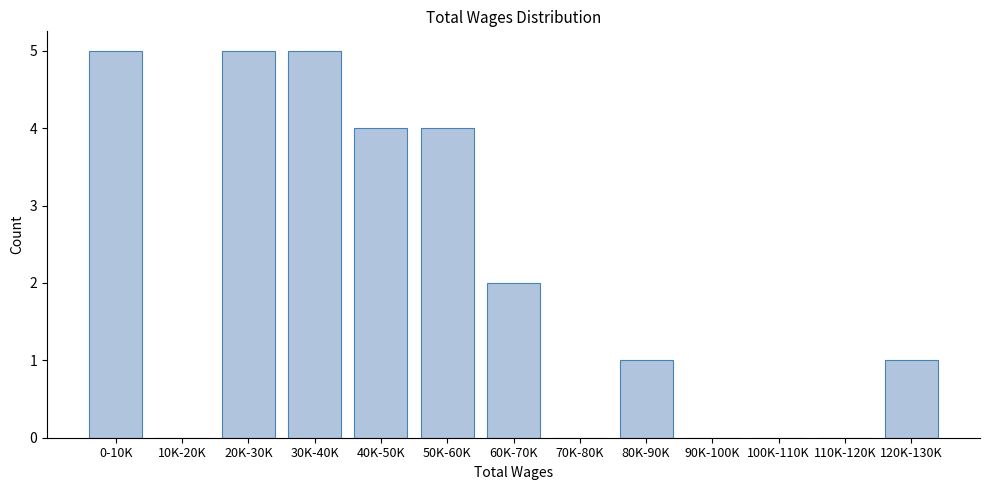

Reading left to right, what are all the values shown in this chart?

0-10K=5	10K-20K=0	20K-30K=5	30K-40K=5	40K-50K=4	50K-60K=4	60K-70K=2	70K-80K=0	80K-90K=1	90K-100K=0	100K-110K=0	110K-120K=0	120K-130K=1